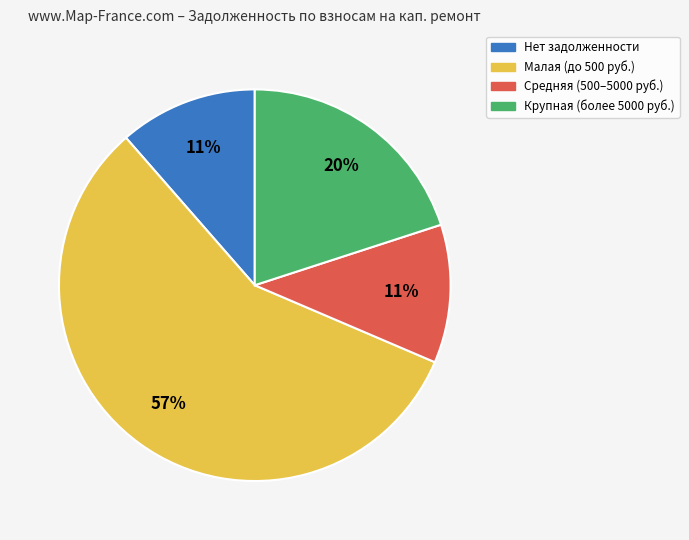

Is there a majority slice in this chart?

Yes